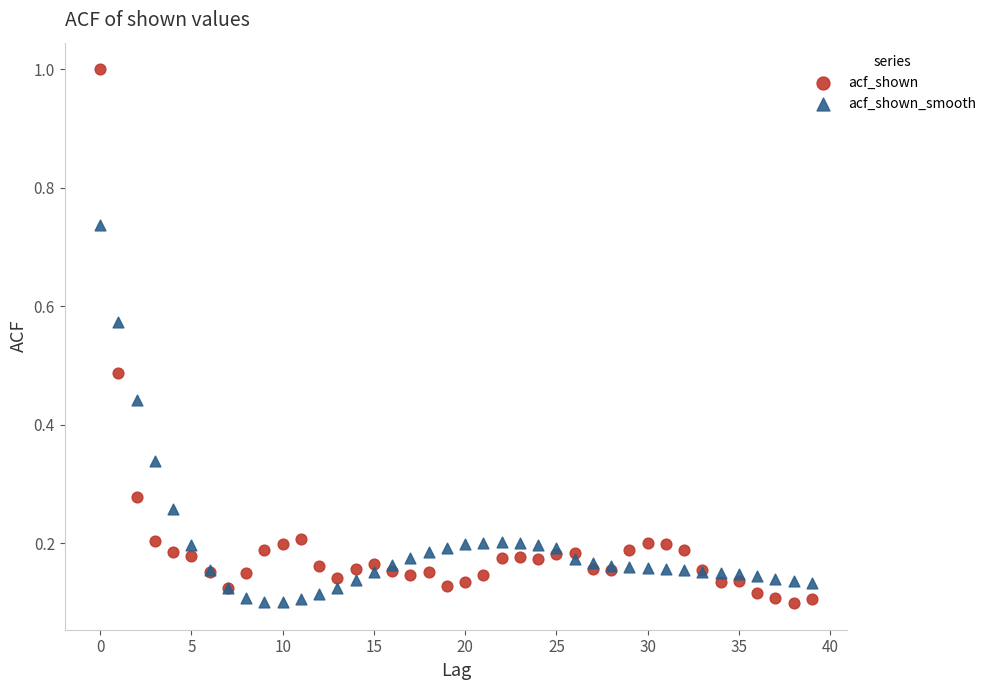

Which series contains the highest Y value?

acf_shown